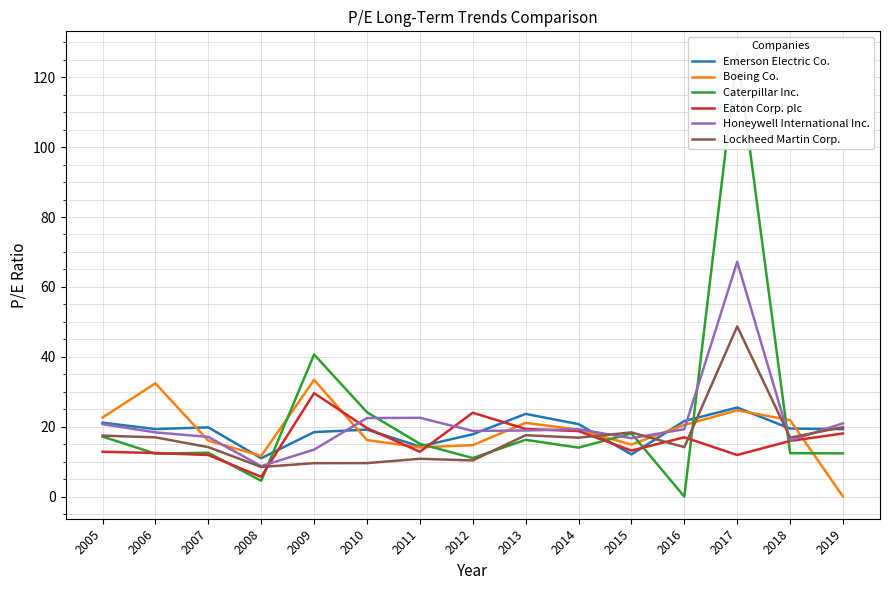

What is the total value across all series at 2009?

145.1